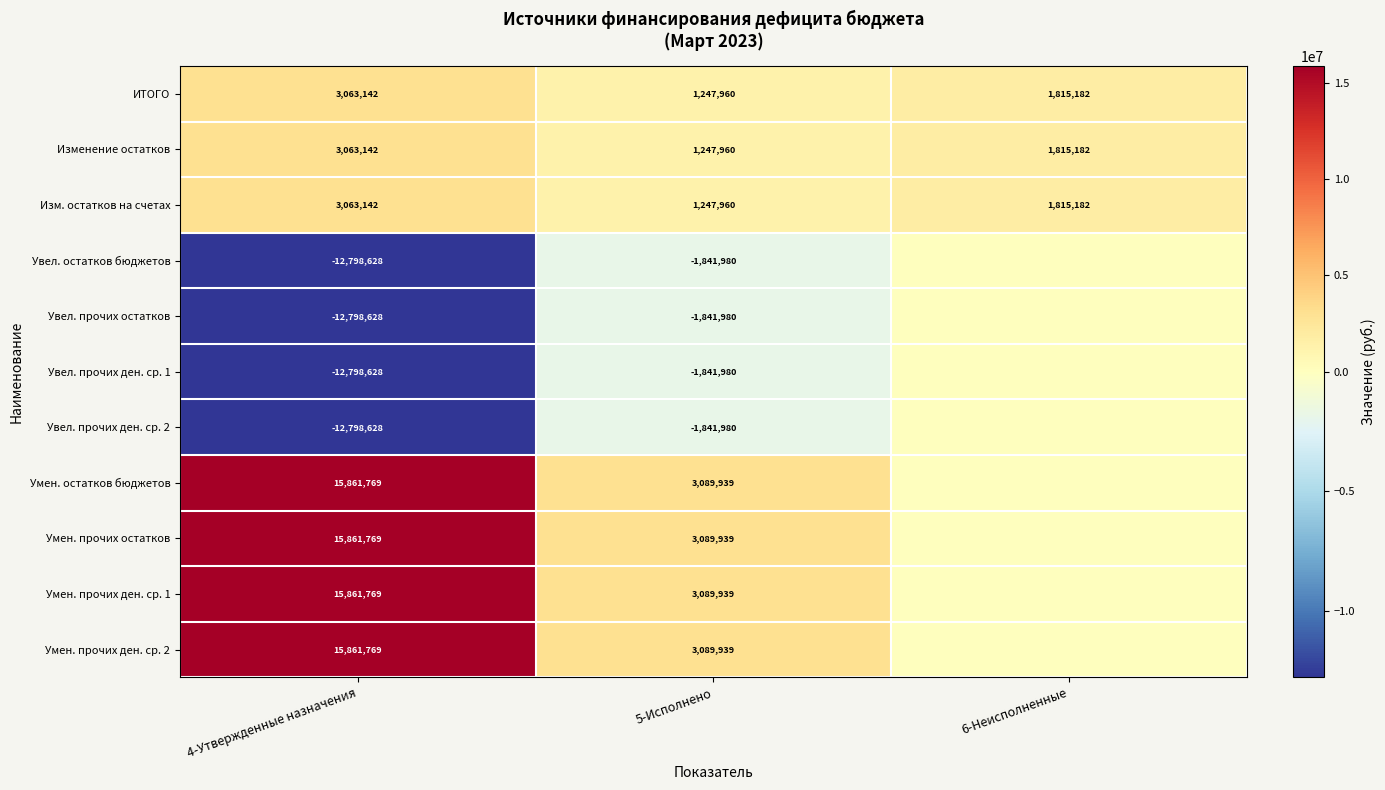

The value of Умен. остатков бюджетов at 5-Исполнено is 5341058. True or false?

False